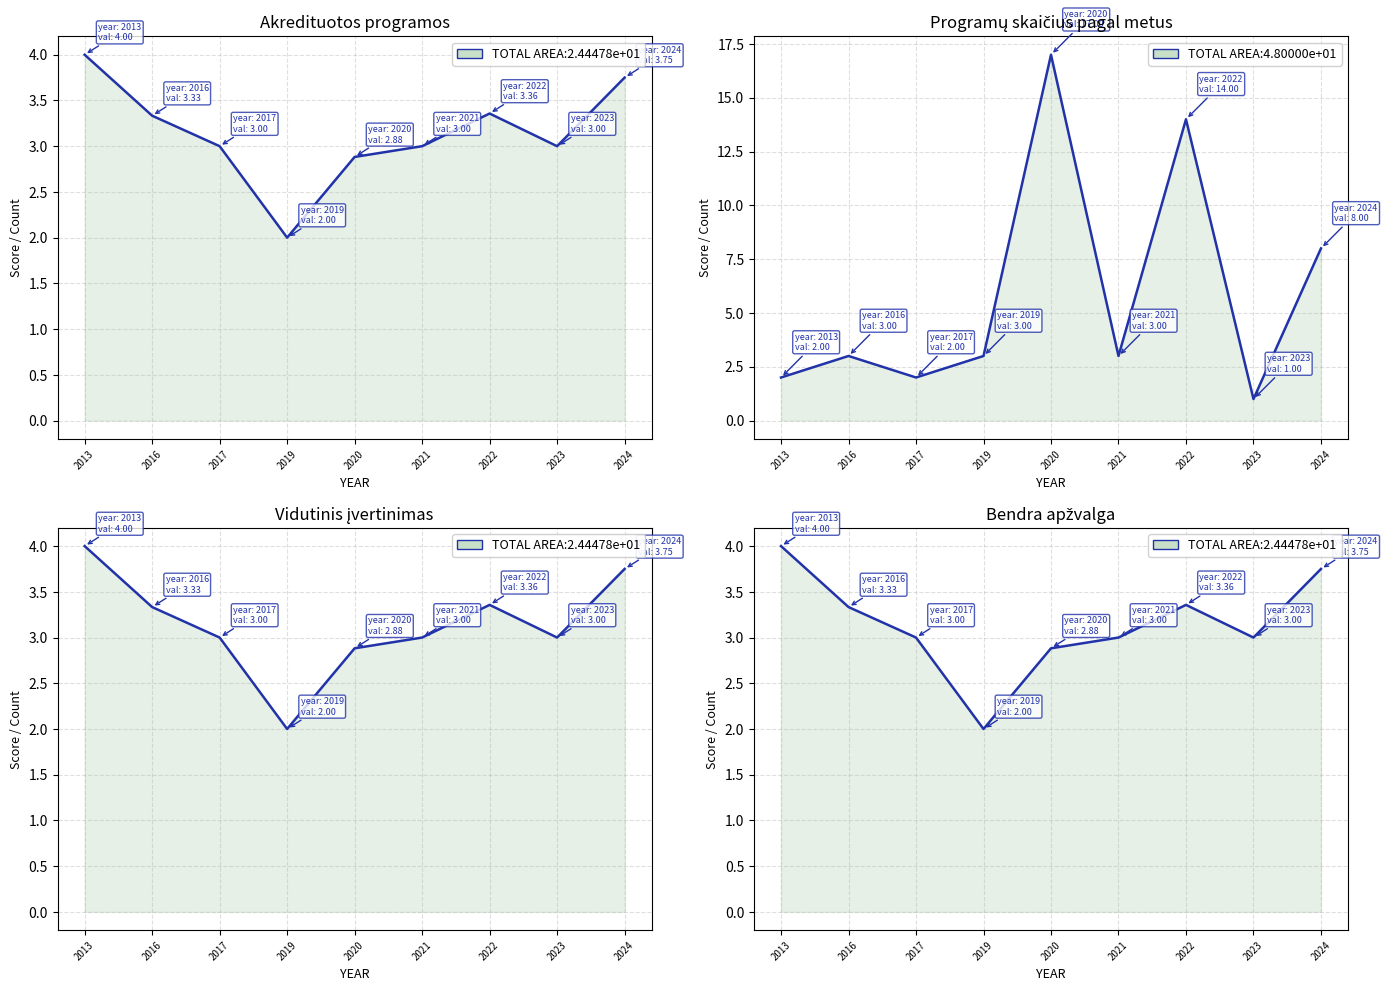

Approximately how many times larger is the value at 2021 compared to 2022?

0.9